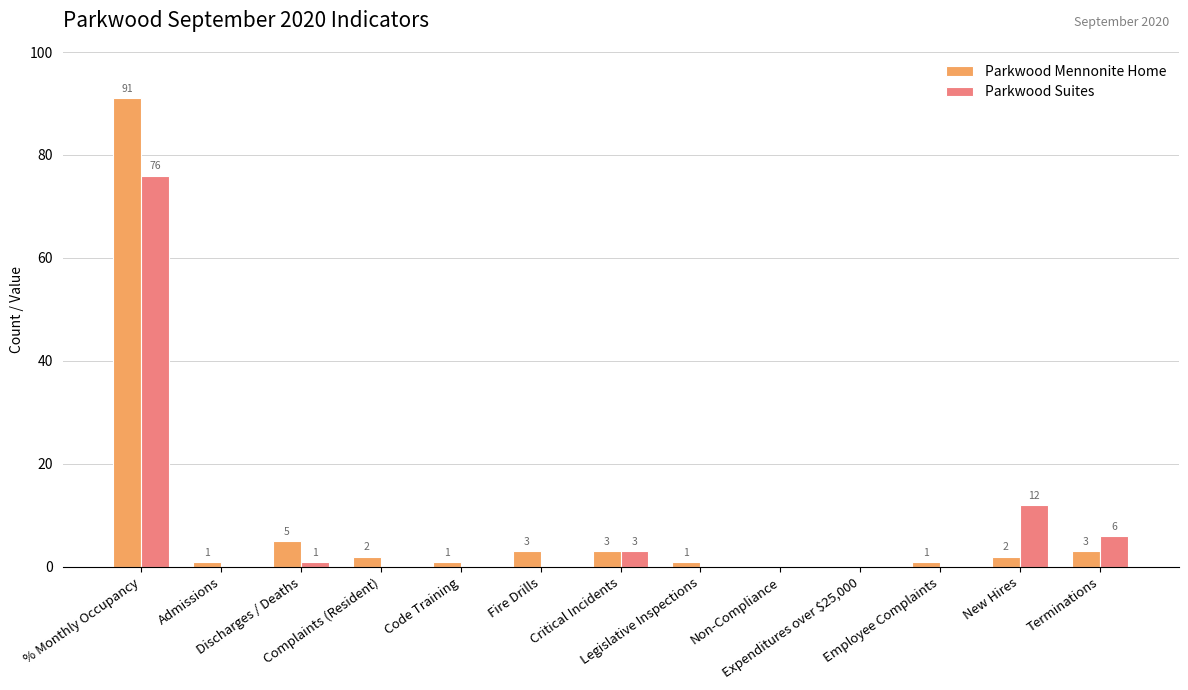

What is the average value of the Parkwood Suites series?

8